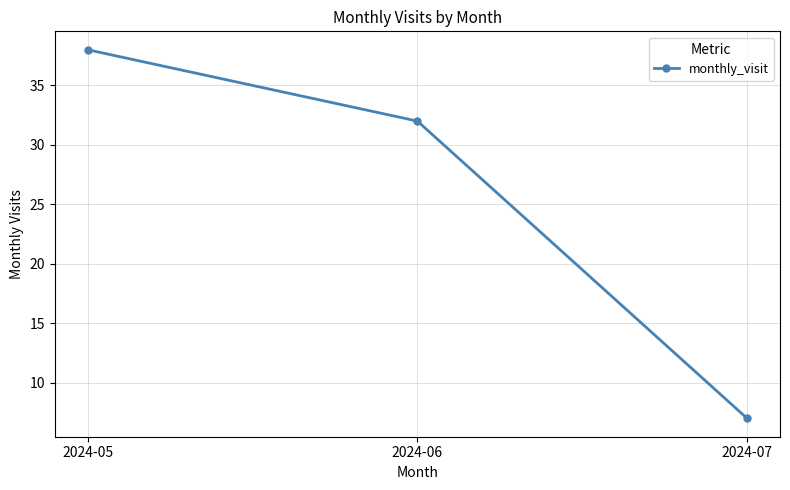

Is this an area chart (filled region under the line)?

No